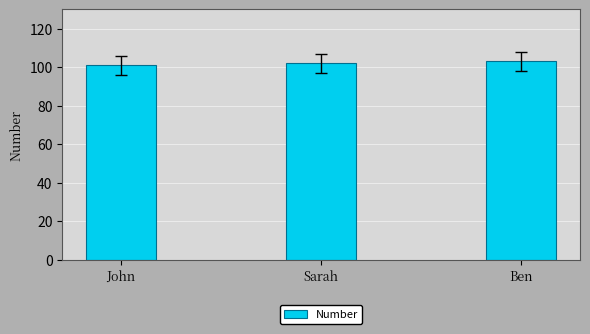

What is the ratio of the value at Ben to the value at John?

1.0